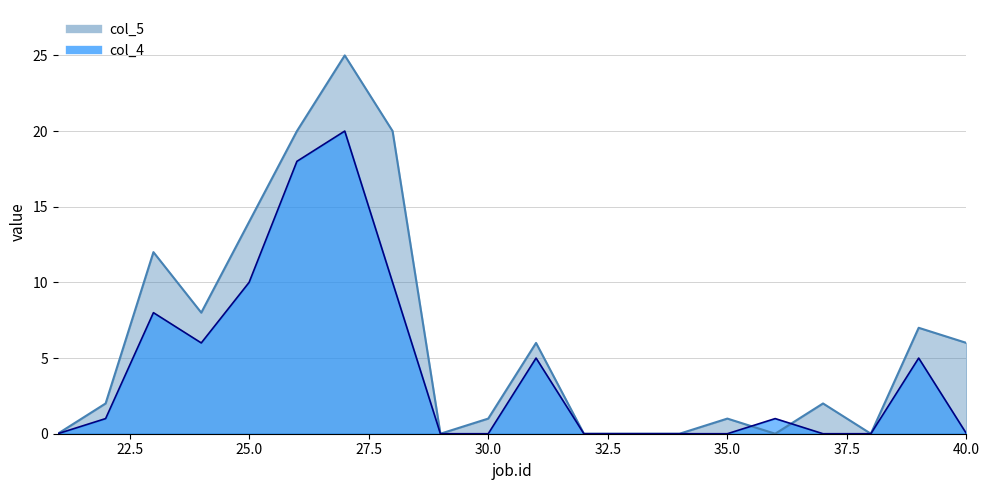

The col_4 series shows -13 at 37. True or false?

False